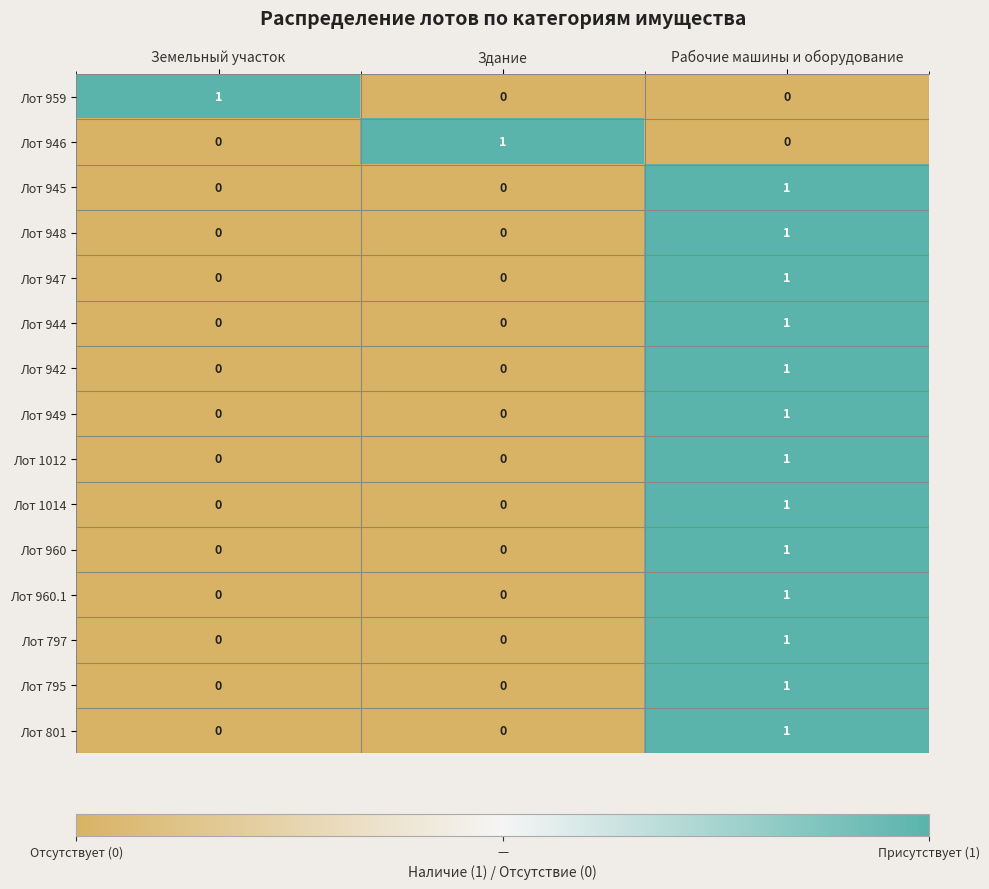

At how many categories does at least one series exceed 0?

3